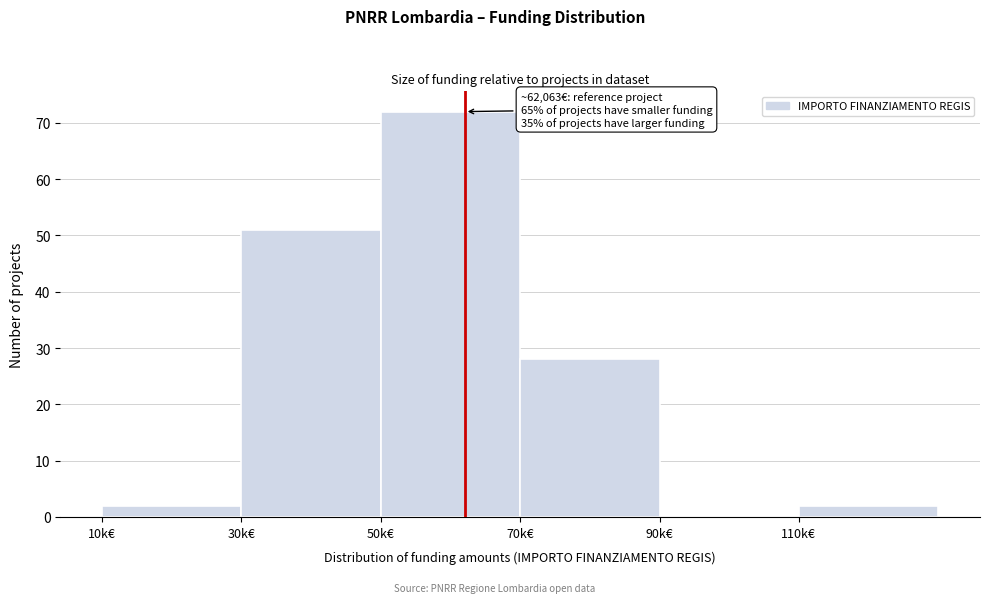

Reading left to right, transcribe all the data shown in this chart.

10k€=2	30k€=51	50k€=72	70k€=28	90k€=0	110k€=2